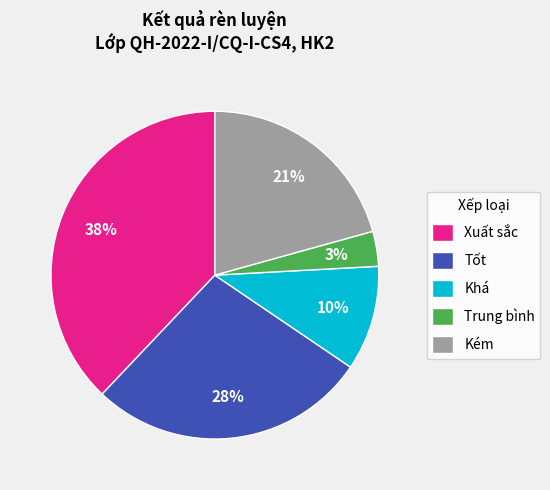

True or false: Khá accounts for 21% of the total.

False